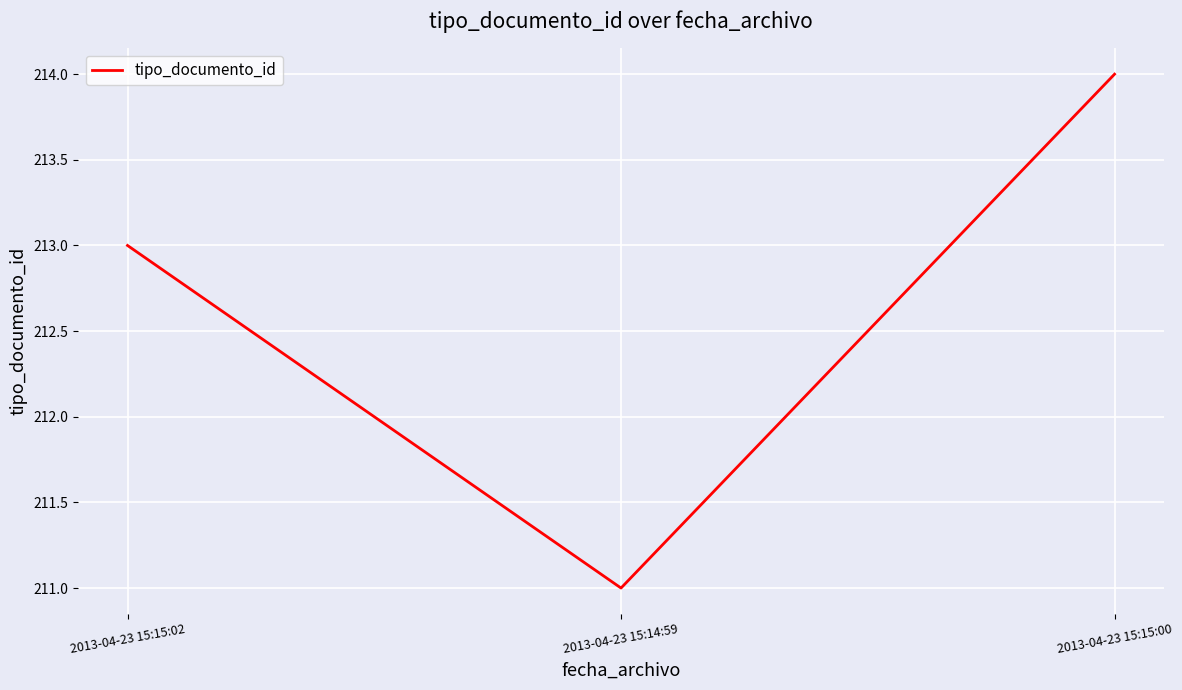

Reading left to right, extract all data points from this chart.

213	211	214